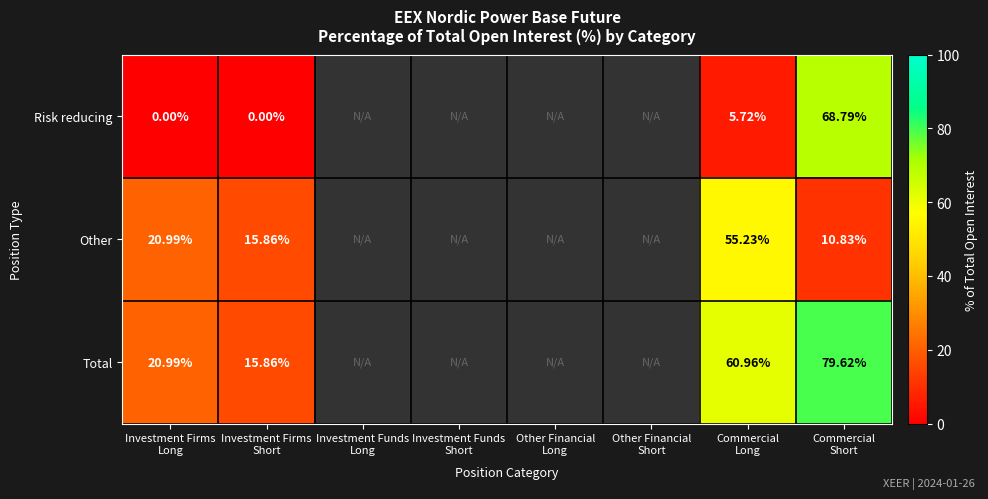

At how many categories does at least one series exceed 11?

4